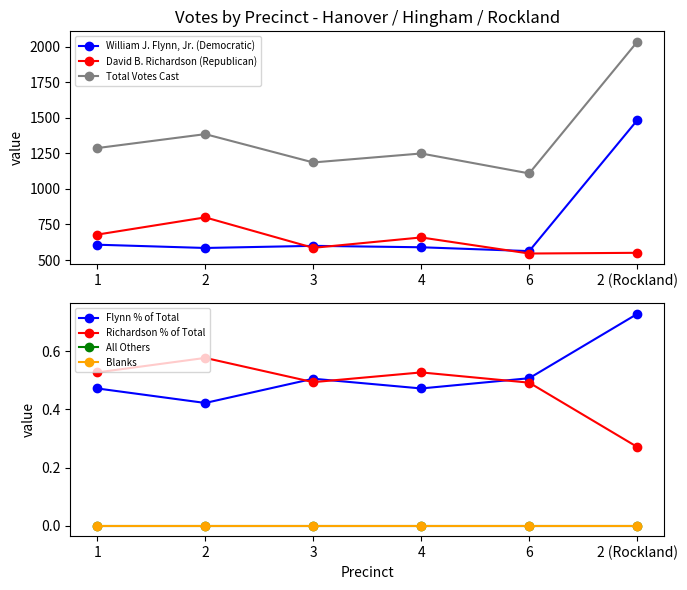

What is the minimum value shown in the chart?

546